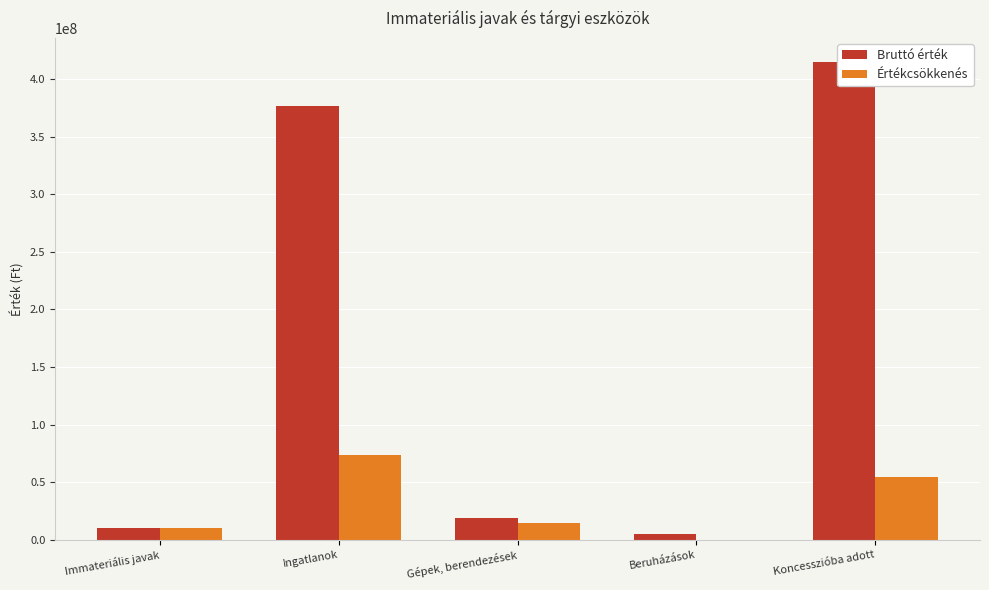

Reading right to left, list all the values displayed in this chart.

Bruttó érték: 415118234	5185630	19079885	376786388	9714155
Értékcsökkenés: 54096357	0	14567733	73697334	9714155